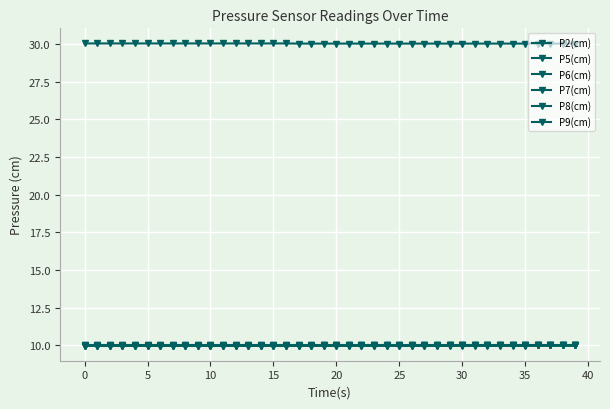

How many distinct data groups are displayed?

6